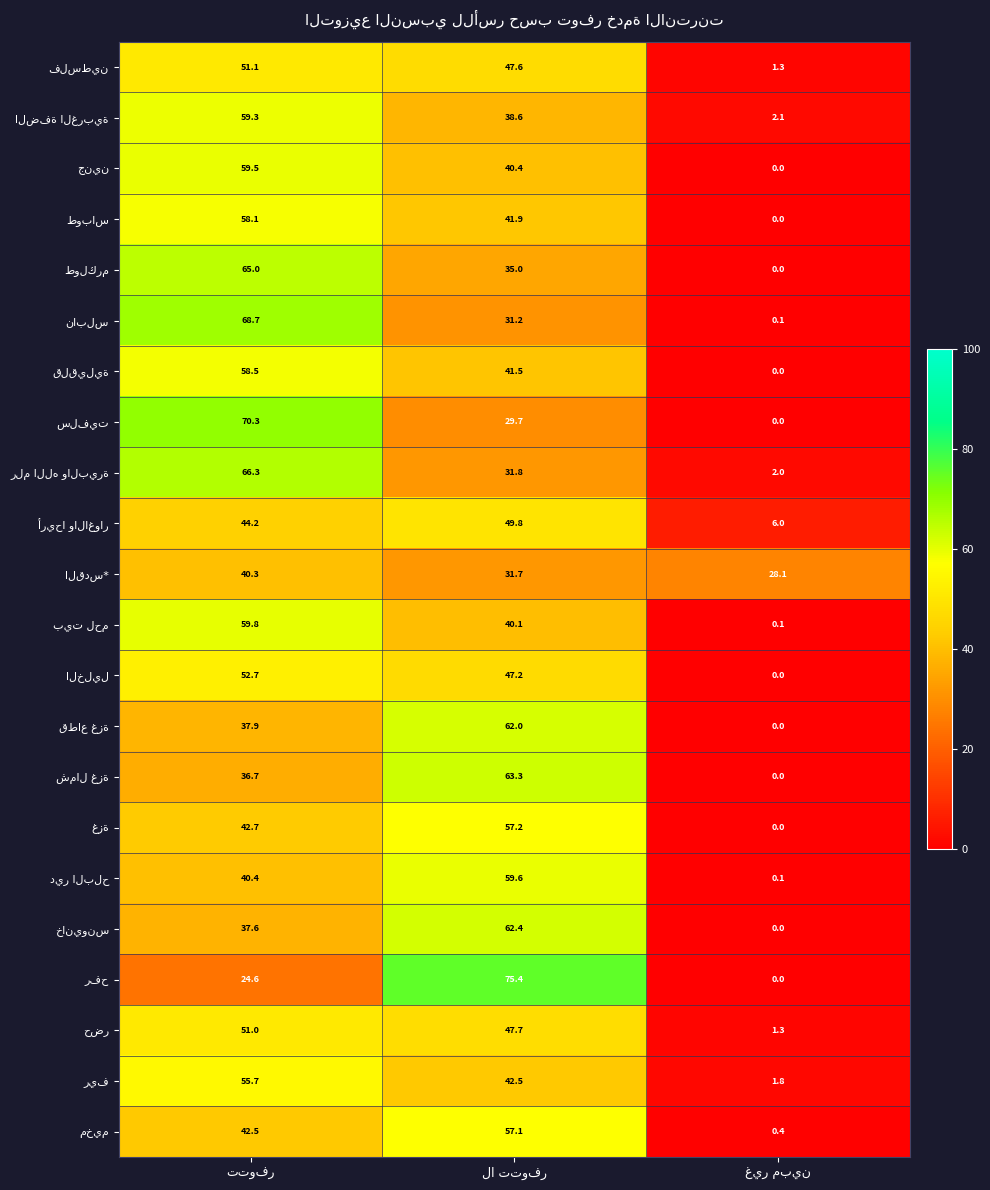

At which label does جنين first exceed 40?

تتوفر